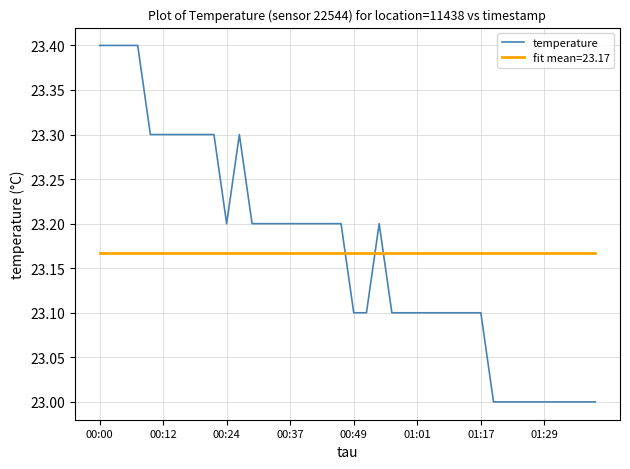

What is the difference between the maximum and minimum values in the temperature series?

0.4